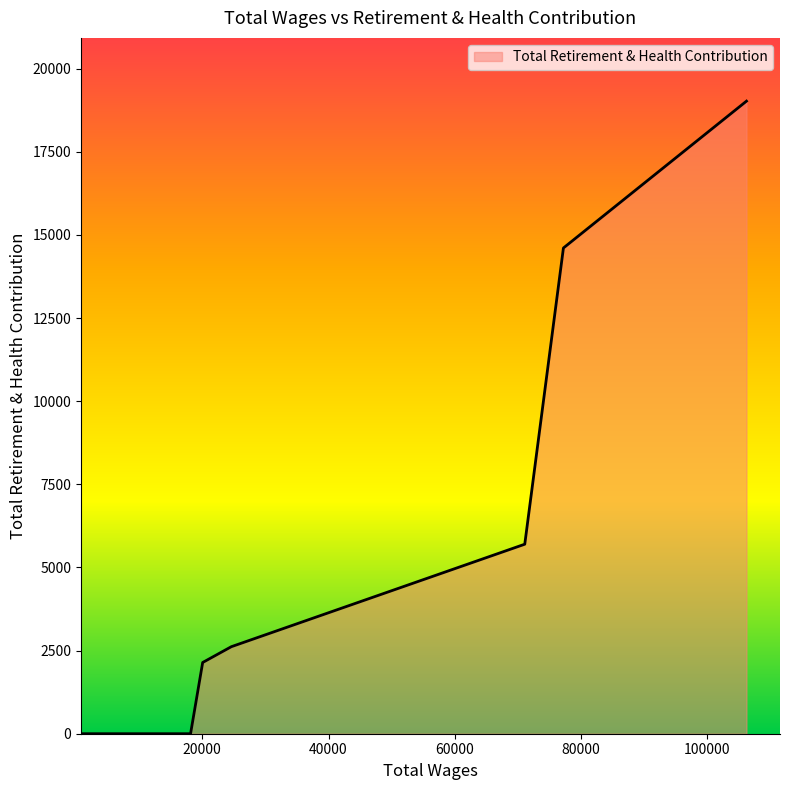

Does the chart display data point markers on the line(s)?

No